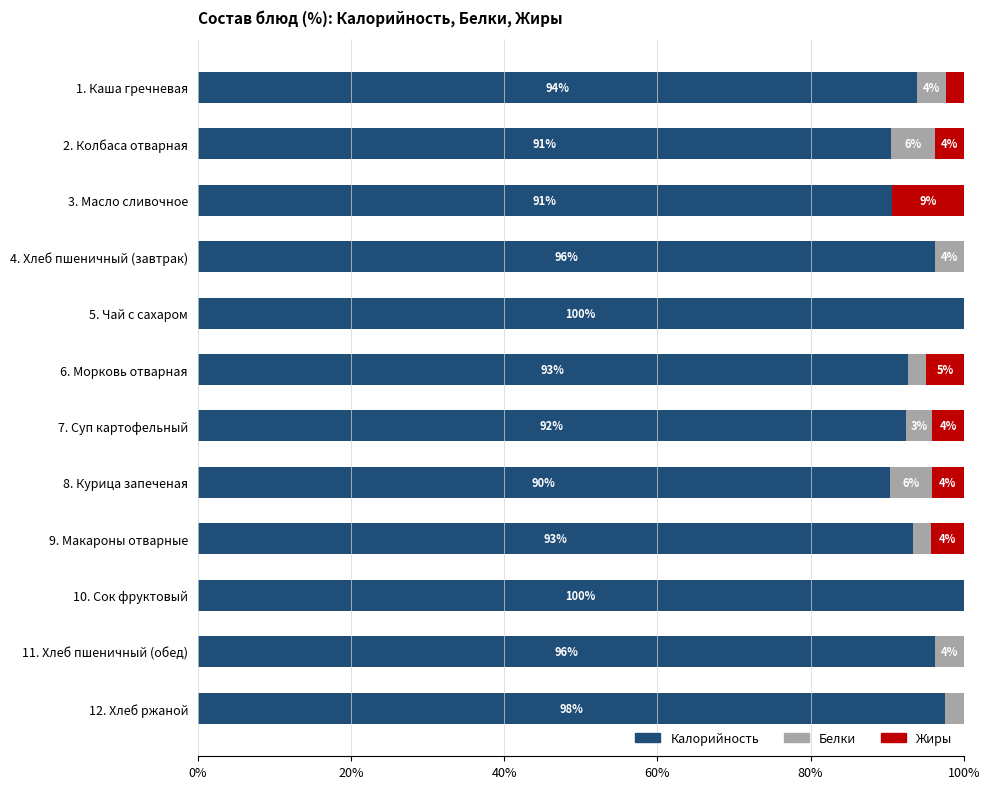

At how many categories does at least one series exceed 29?

12